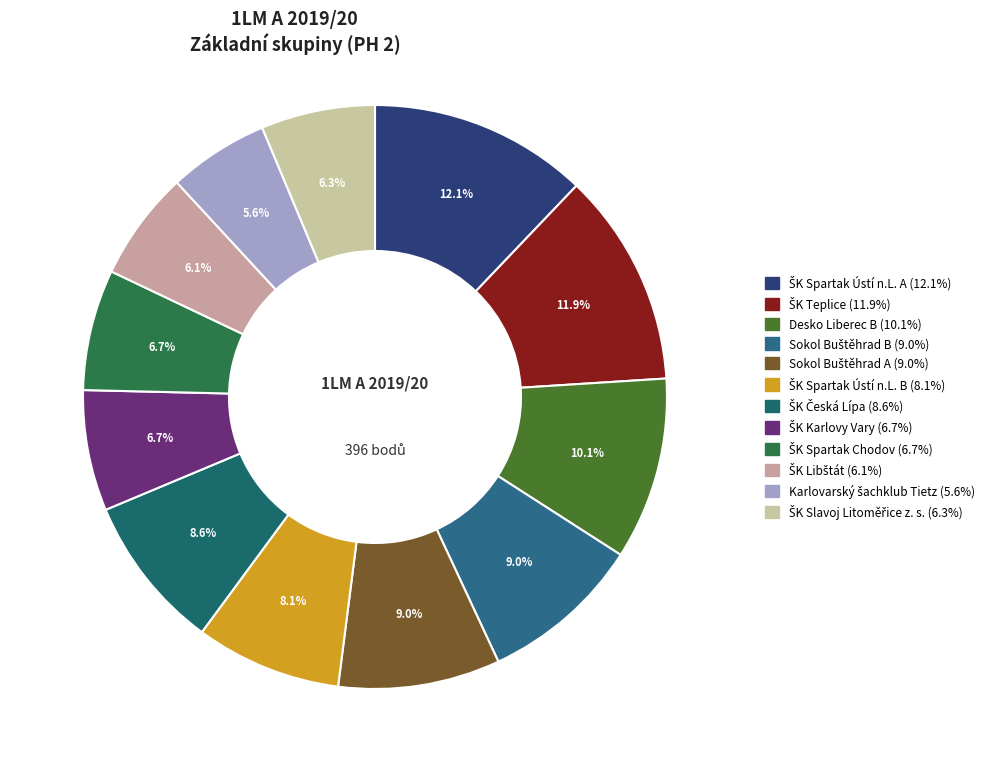

To the nearest percent, what portion does ŠK Slavoj Litoměřice z. s. represent?

6%